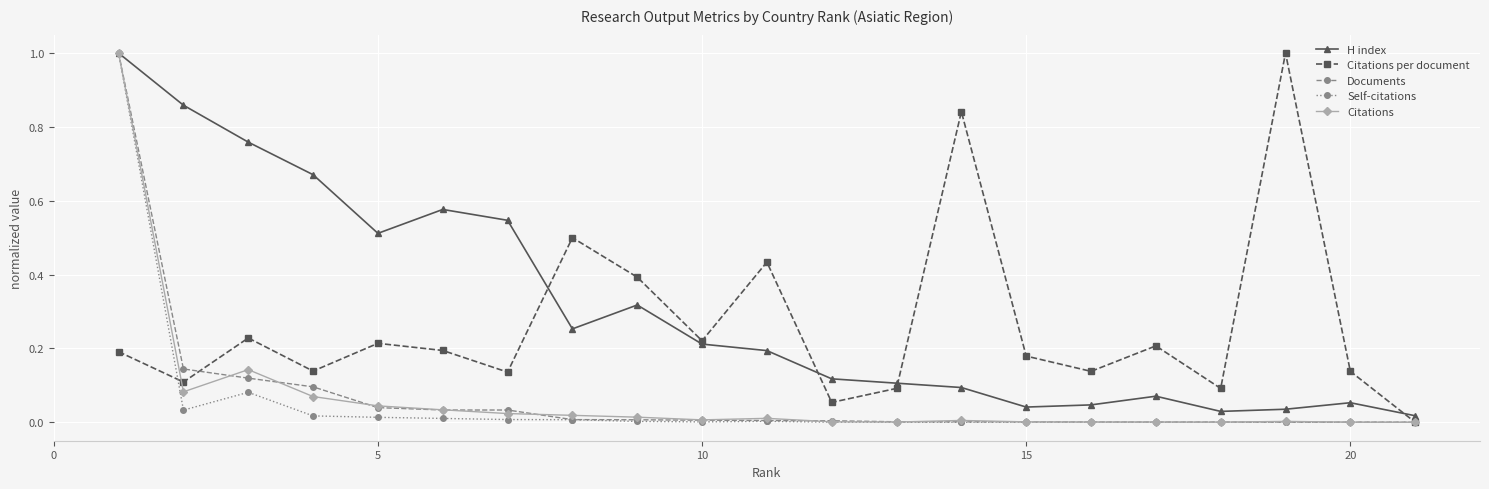

How many data points does each series have?

21